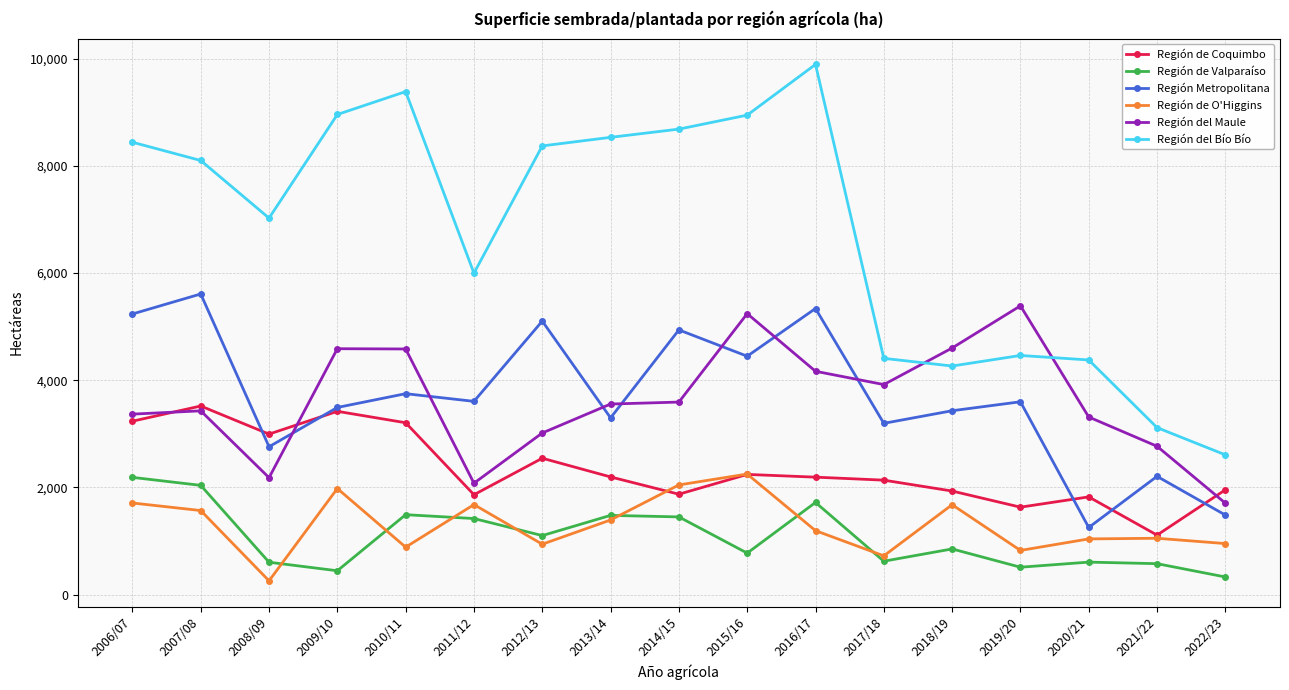

What is the approximate value of Región Metropolitana at 2020/21?

1254.0